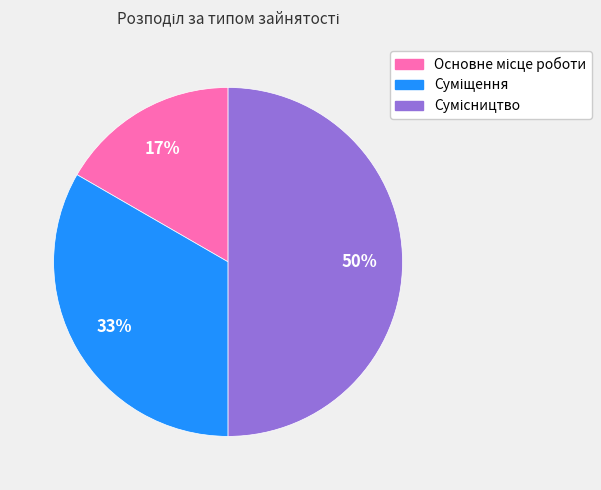

To the nearest percent, what is the average slice percentage?

33%